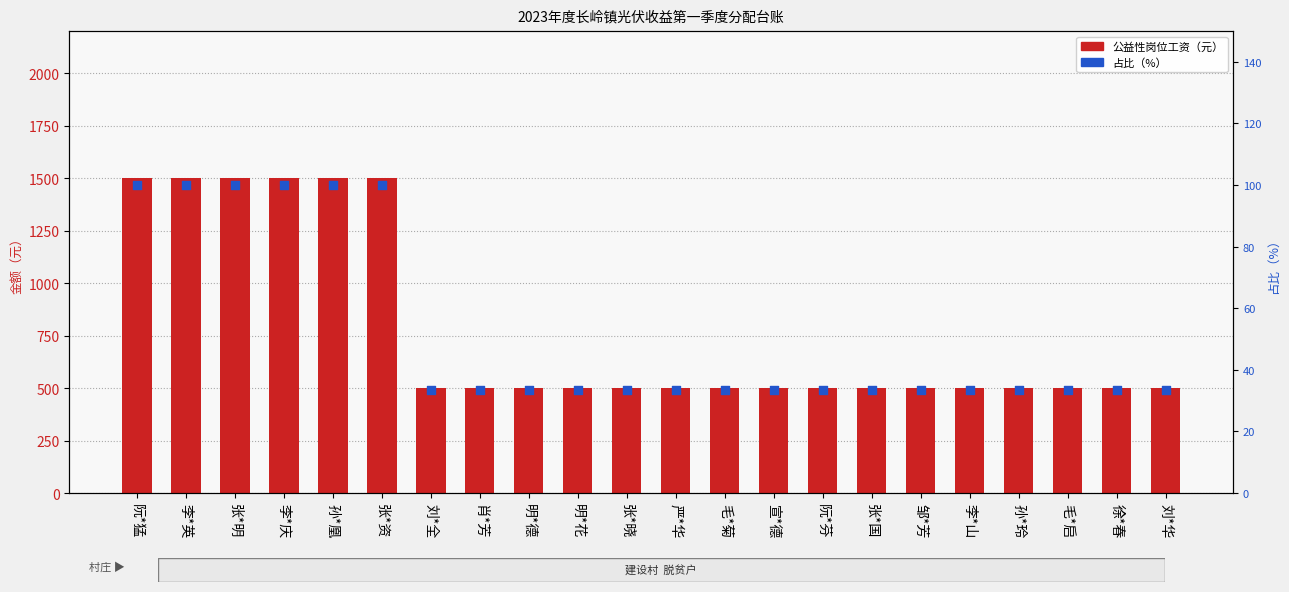

Which series has the largest total across all categories?

公益性岗位工资